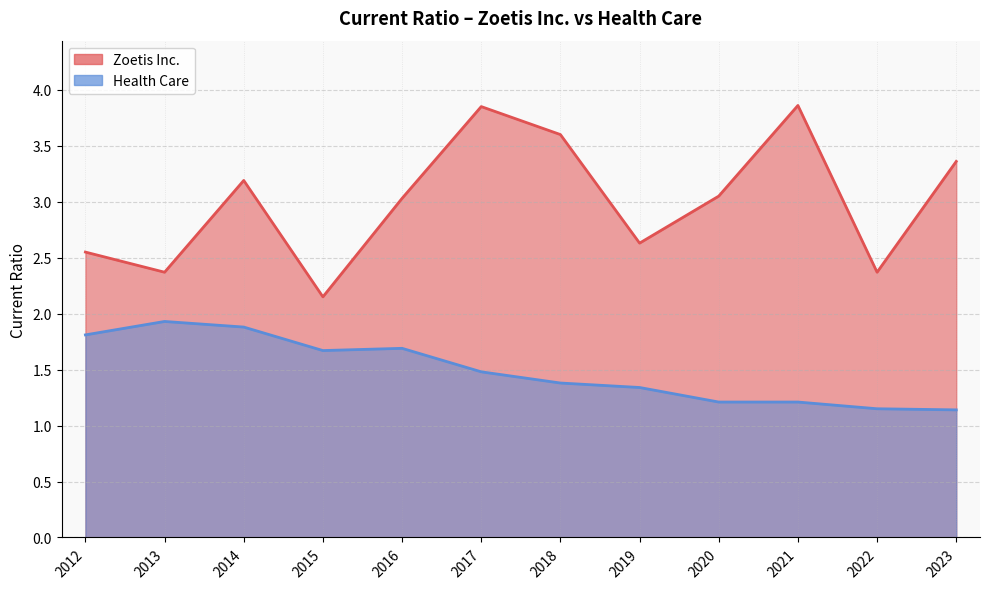

What is the difference between the maximum and minimum values in the Health Care series?

0.8